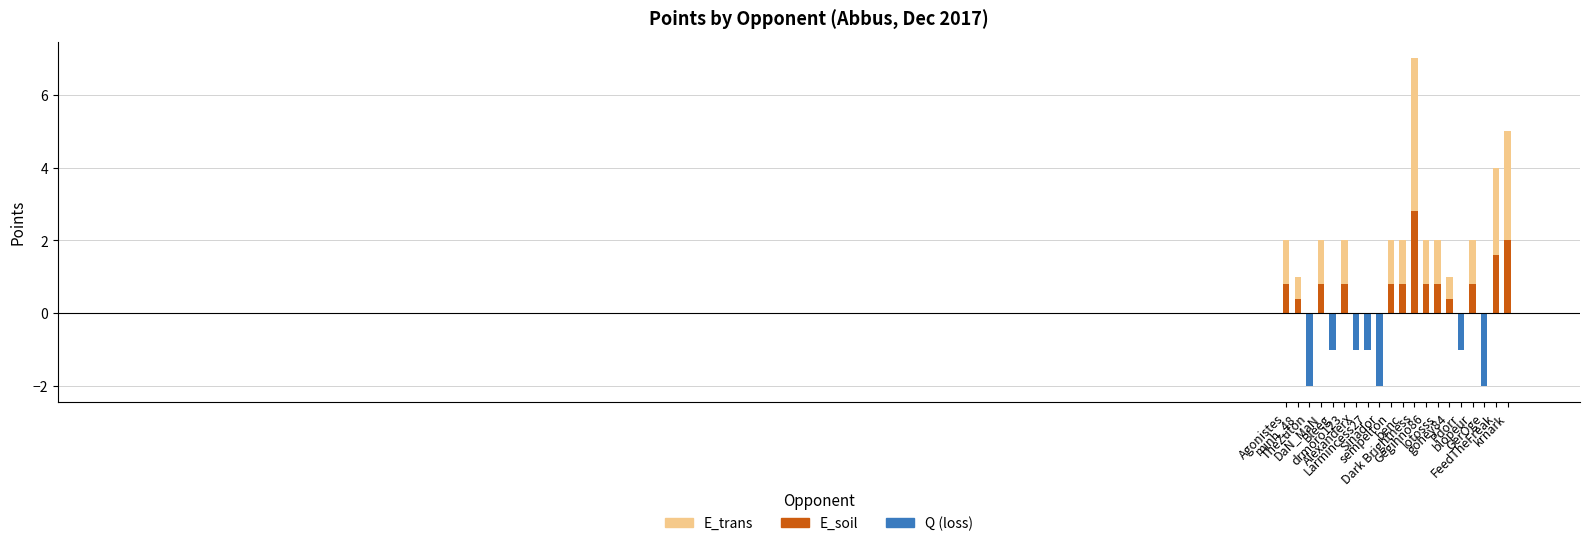

Is it true that the value at Larmincess27 is 0?

False